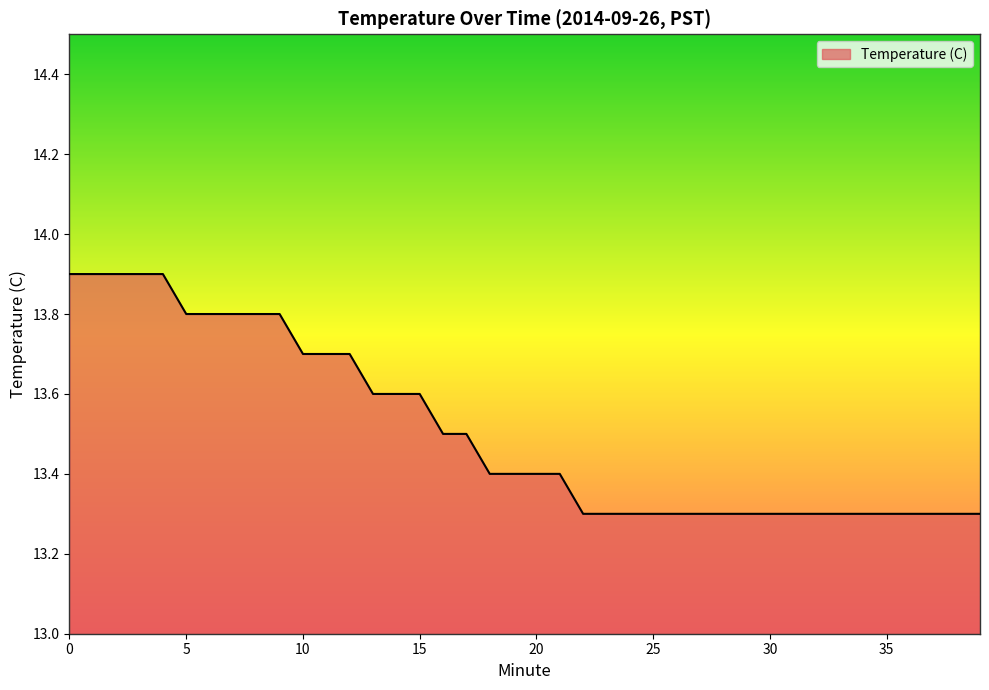

What is the difference between the maximum and minimum values?

0.6